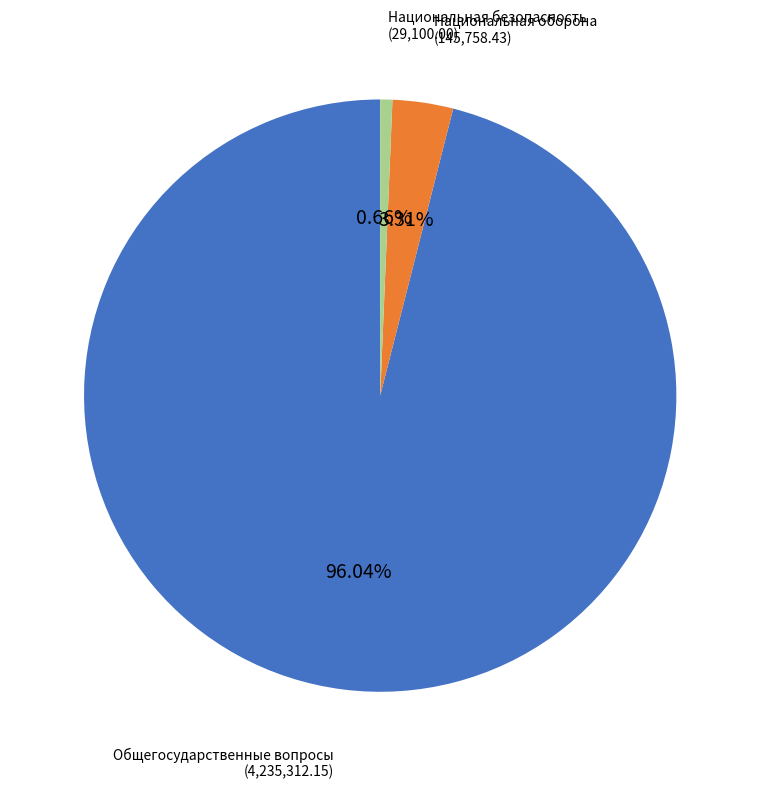

Rank the categories by value from lowest to highest.

Национальная безопасность, Национальная оборона, Общегосударственные вопросы